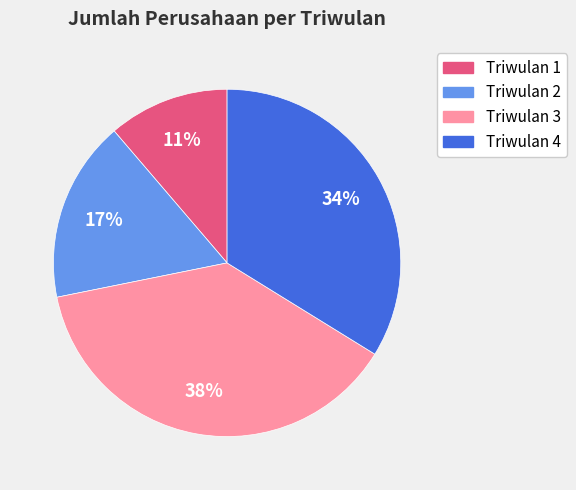

The Triwulan 1 slice represents 11% of the pie. True or false?

True